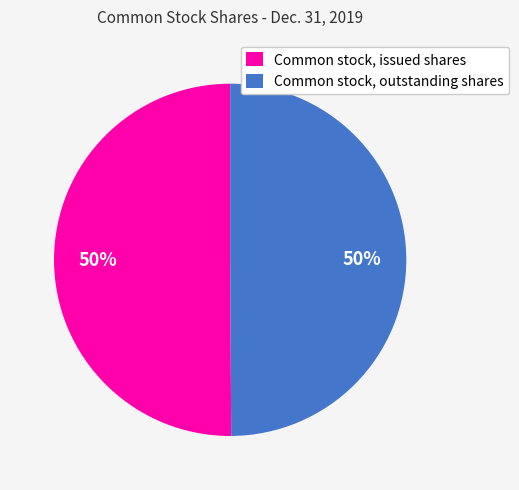

To the nearest percent, what portion does Common stock, outstanding shares represent?

50%